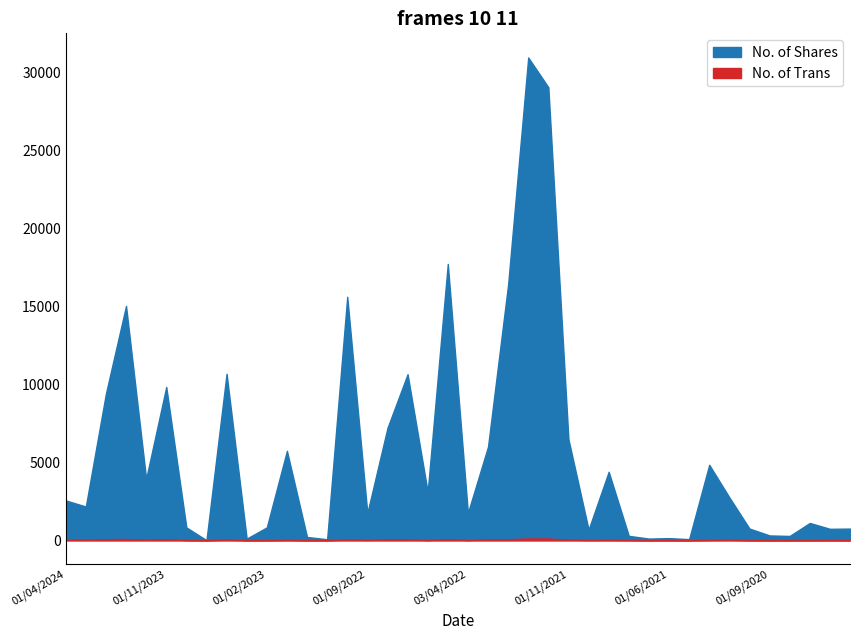

Reading left to right, extract all data points from this chart.

No. of Shares: 01/04/2024=2552	03/03/2024=2161	01/02/2024=9397	02/01/2024=15016	03/12/2023=3933	01/11/2023=9823	03/09/2023=822	01/08/2023=4	02/07/2023=10669	01/05/2023=103	01/02/2023=824	02/01/2023=5730	01/12/2022=209	01/11/2022=63	02/10/2022=15604	01/09/2022=1737	01/08/2022=7200	03/07/2022=10641	01/06/2022=3099	08/05/2022=17709	03/04/2022=1750	01/03/2022=5998	01/02/2022=16394	02/01/2022=30942	01/12/2021=29033	01/11/2021=6471	03/10/2021=680	01/09/2021=4388	01/08/2021=280	01/07/2021=106	01/06/2021=134	02/05/2021=70	01/02/2021=4835	03/01/2021=2747	01/10/2020=748	01/09/2020=308	04/08/2020=274	01/07/2020=1107	01/03/2020=732	02/02/2020=746
No. of Trans: 01/04/2024=30	03/03/2024=32	01/02/2024=67	02/01/2024=79	03/12/2023=41	01/11/2023=65	03/09/2023=11	01/08/2023=1	02/07/2023=38	01/05/2023=2	01/02/2023=4	02/01/2023=18	01/12/2022=3	01/11/2022=2	02/10/2022=43	01/09/2022=20	01/08/2022=58	03/07/2022=57	01/06/2022=11	08/05/2022=66	03/04/2022=12	01/03/2022=59	01/02/2022=60	02/01/2022=112	01/12/2021=109	01/11/2021=33	03/10/2021=16	01/09/2021=20	01/08/2021=12	01/07/2021=2	01/06/2021=6	02/05/2021=2	01/02/2021=19	03/01/2021=29	01/10/2020=6	01/09/2020=1	04/08/2020=2	01/07/2020=4	01/03/2020=8	02/02/2020=3